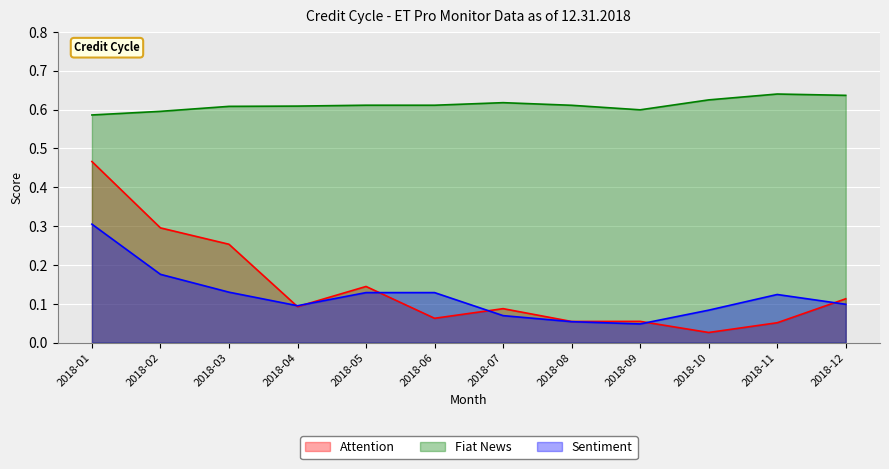

True or false: Attention and Sentiment intersect in this chart.

True